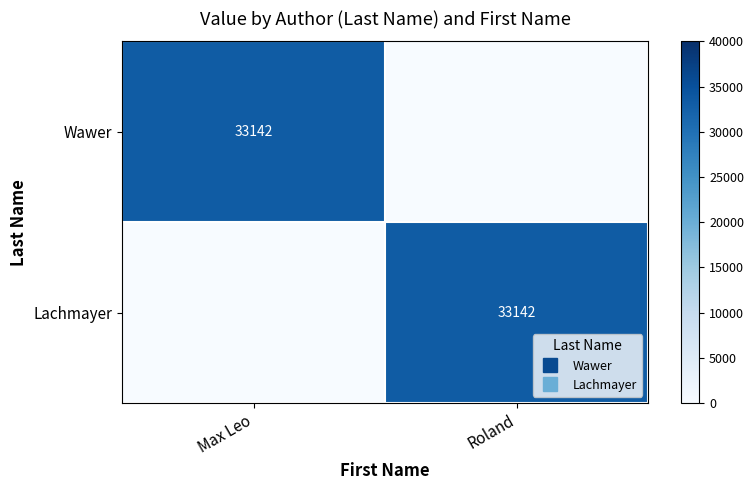

Where is Lachmayer nearest to the value 16571?

Max Leo